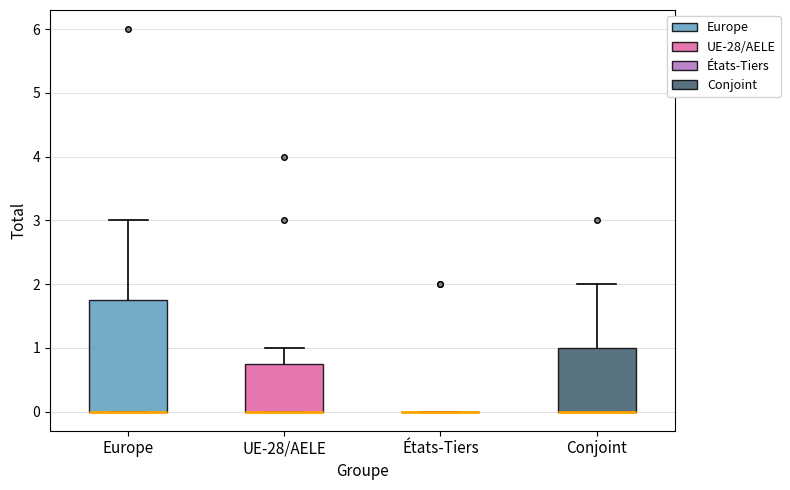

Where does the upper whisker of the box for Europe end on the y-axis? The values are not printed on the chart, so give them approximately, as read against the axis.

3.0